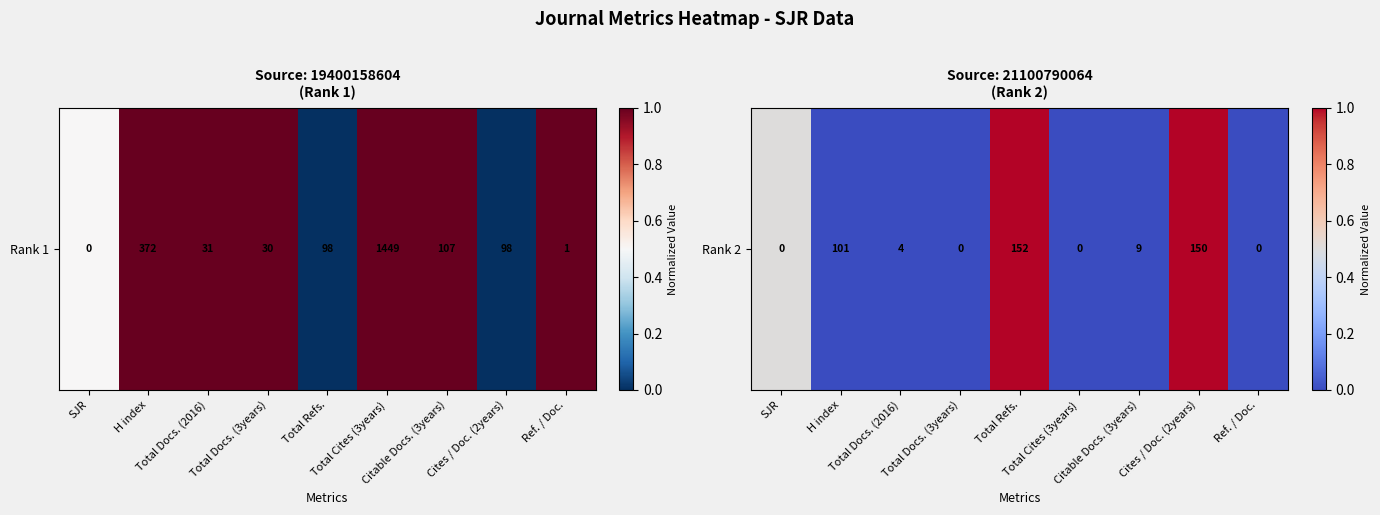

The chart shows a value of 0.0 at H index. True or false?

True